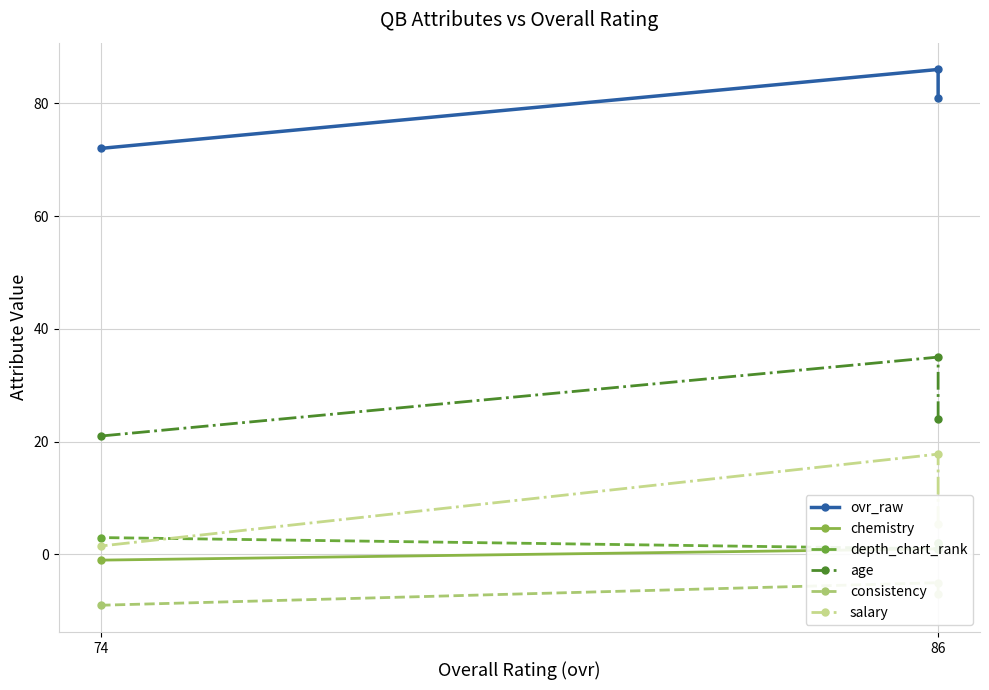

Which has a higher value, 86 or 86?

86